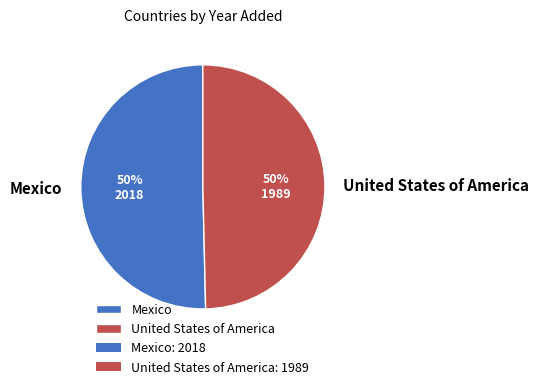

What is the ratio of the value at Mexico to the value at United States of America?

1.0